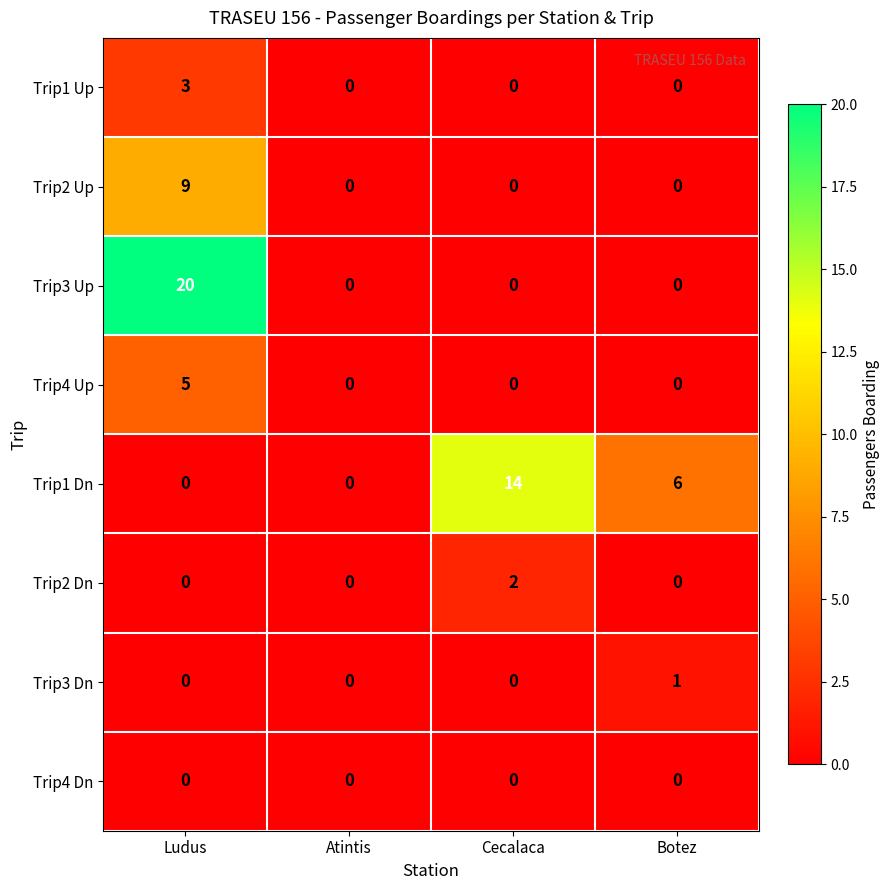

What is the sum of the Trip4 Up values at Atintis and Ludus?

5